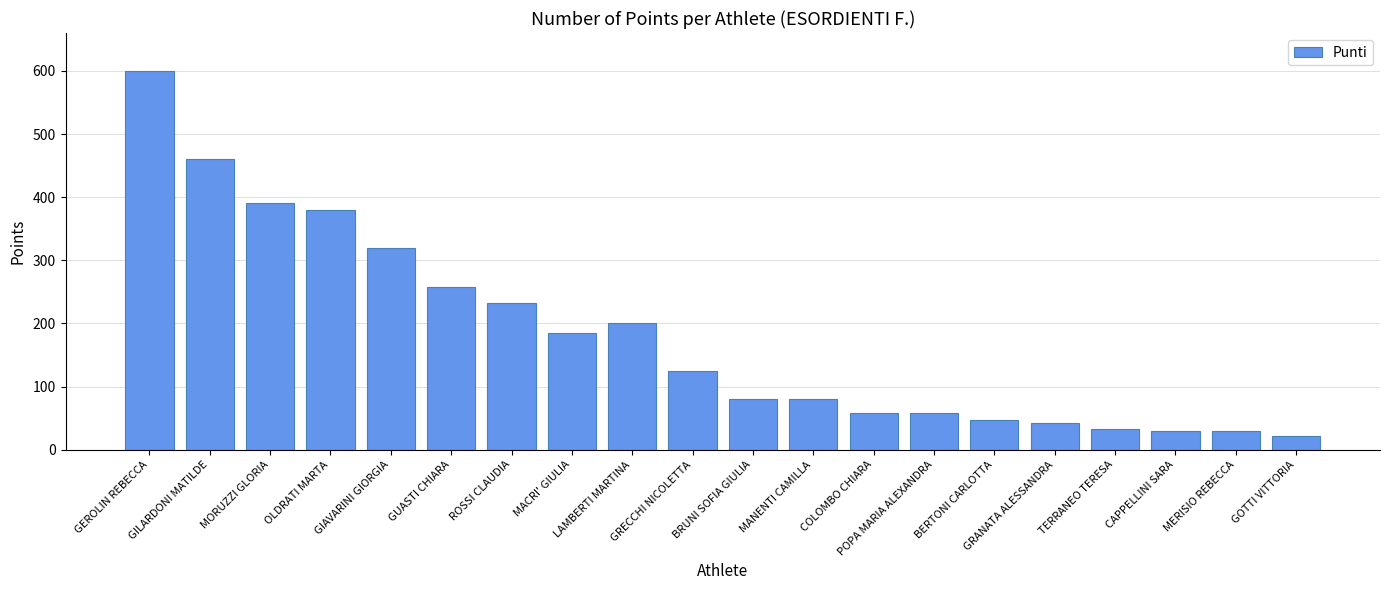

True or false: the data shows 178 at MORUZZI GLORIA.

False